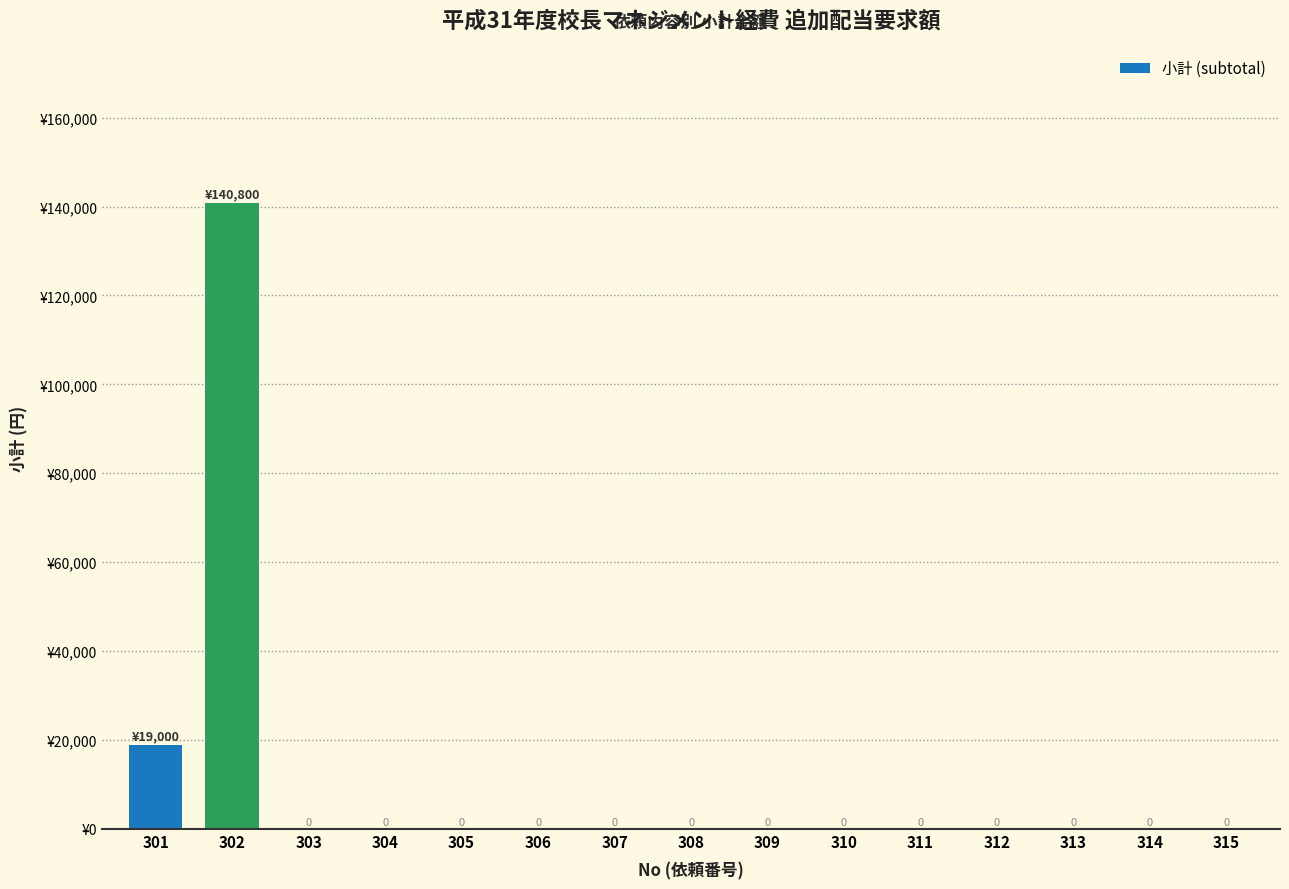

List the labels in order of value, largest first.

302, 301, 303, 304, 305, 306, 307, 308, 309, 310, 311, 312, 313, 314, 315